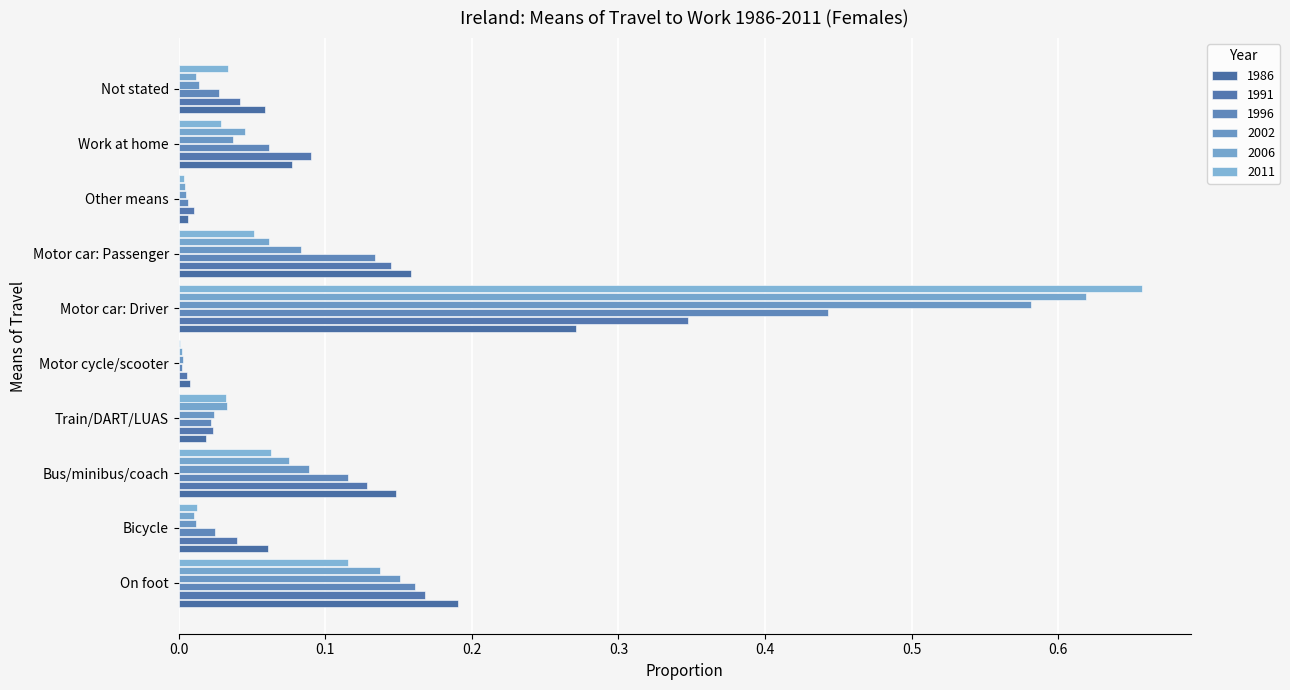

How many data points does each series have?

10